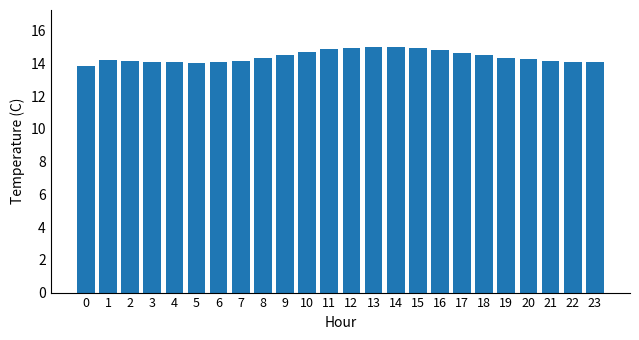

What is the value of the 11th bar from the left?

14.7